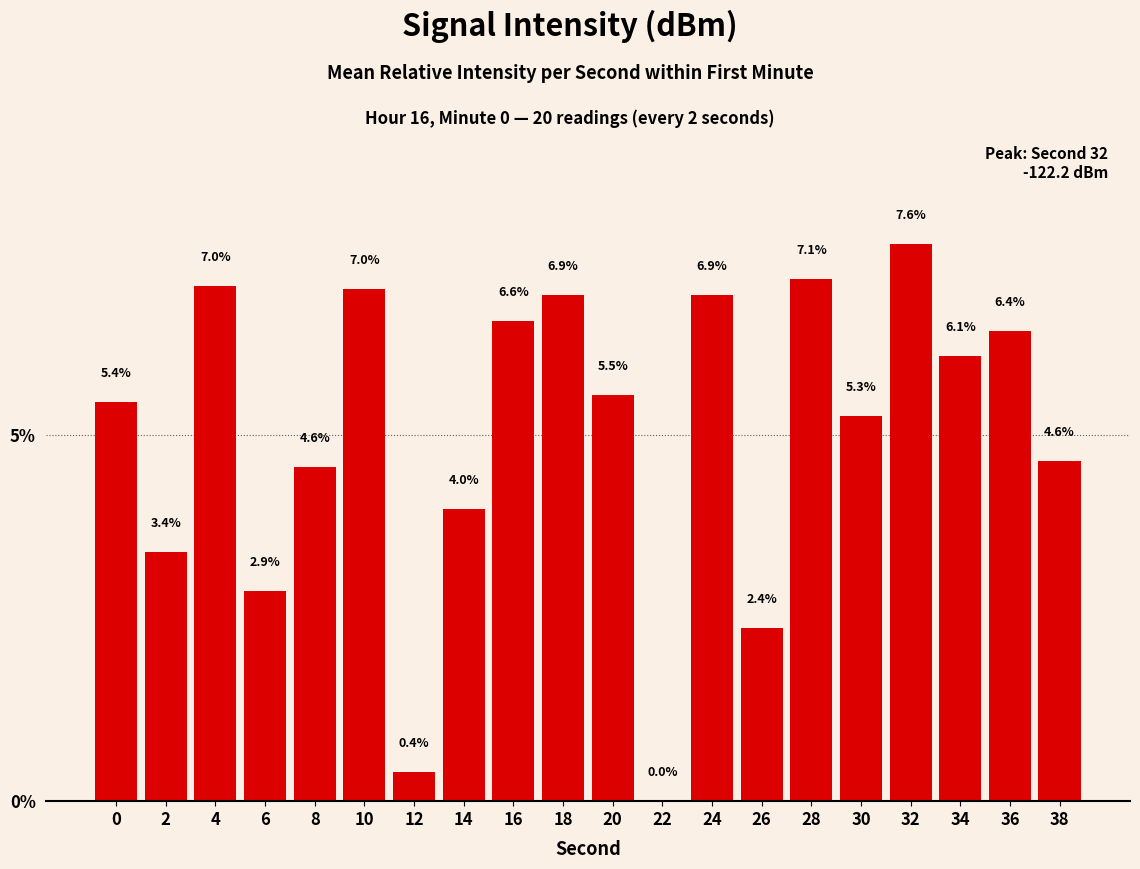

True or false: the data shows 6.1 at 34.

True